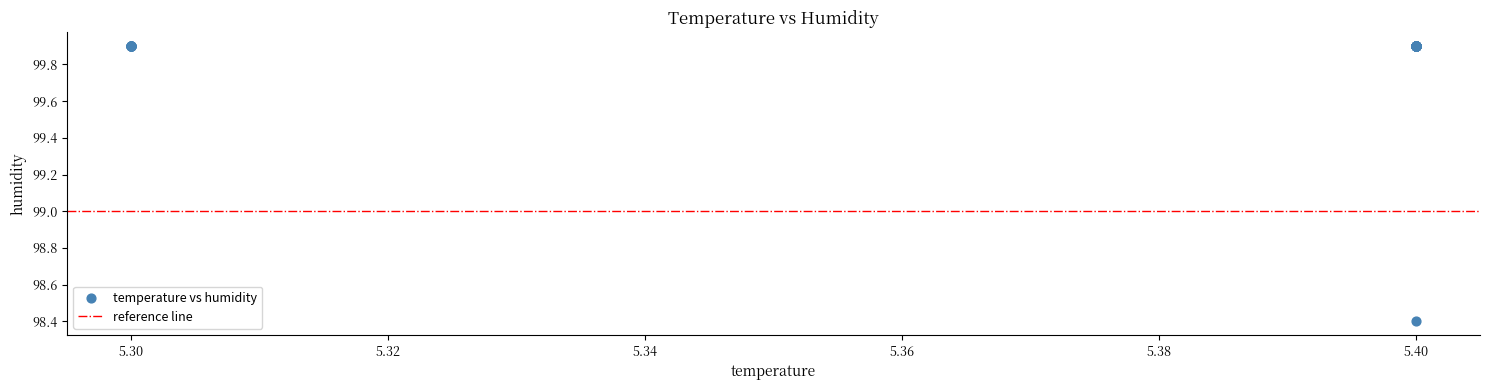

What Y value in the scatter plot is closest to 99?

98.4